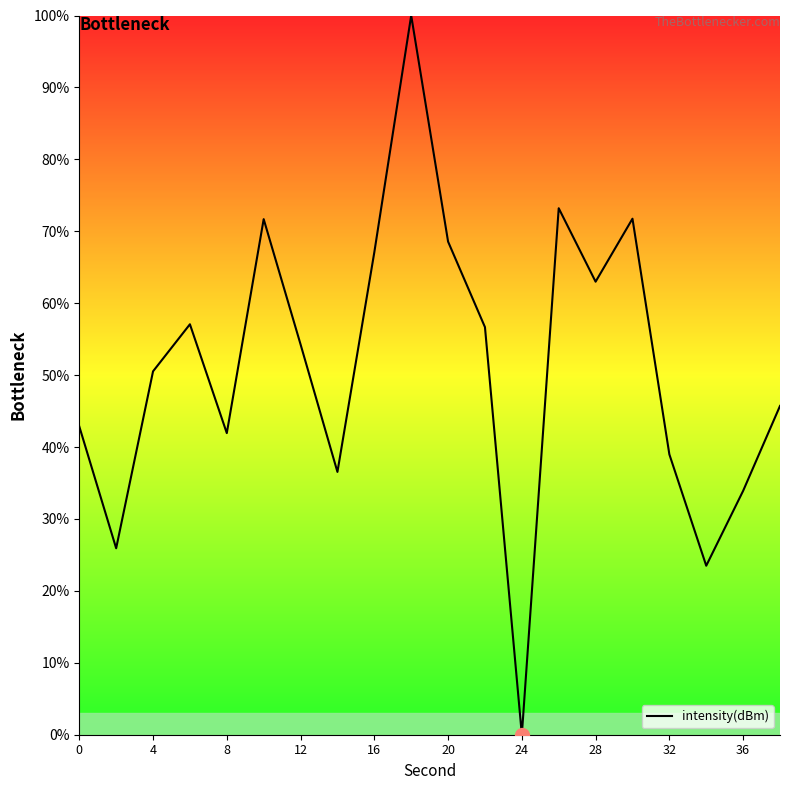

What is the maximum value shown in the chart?

100.0